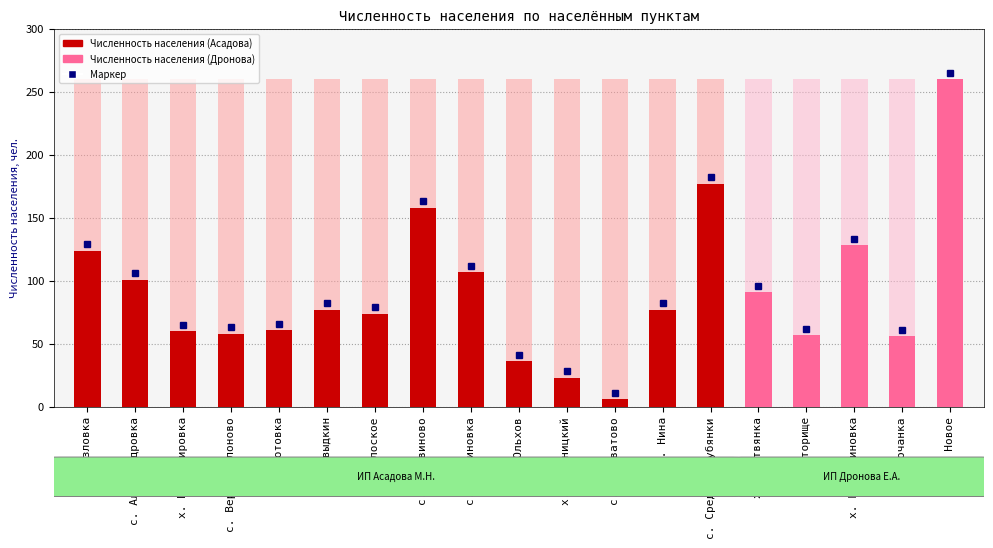

List the labels in order of value, largest first.

с. Новое, с. Средние Лубянки, с. Лутовиново, х. Екатериновка, с. Козловка, с. Шеншиновка, с. Александровка, х. Плотвянка, х. Давыдкин, х. Нина, х. Плоское, х. Плотовка, х. Владимировка, с. Верхнеяблоново, х. Хуторище, х. Бочанка, х. Ольхов, х. Олейницкий, с. Фощеватово